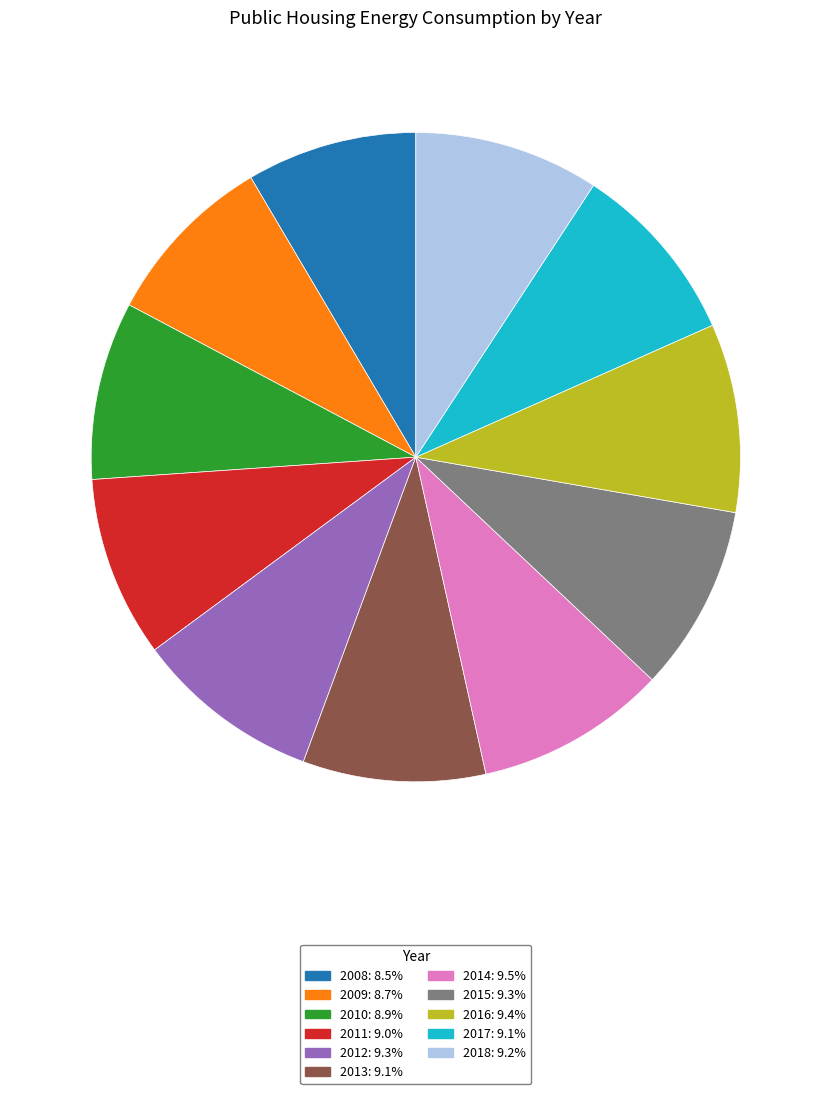

What is the ratio of the value at 2009 to the value at 2008?

1.0